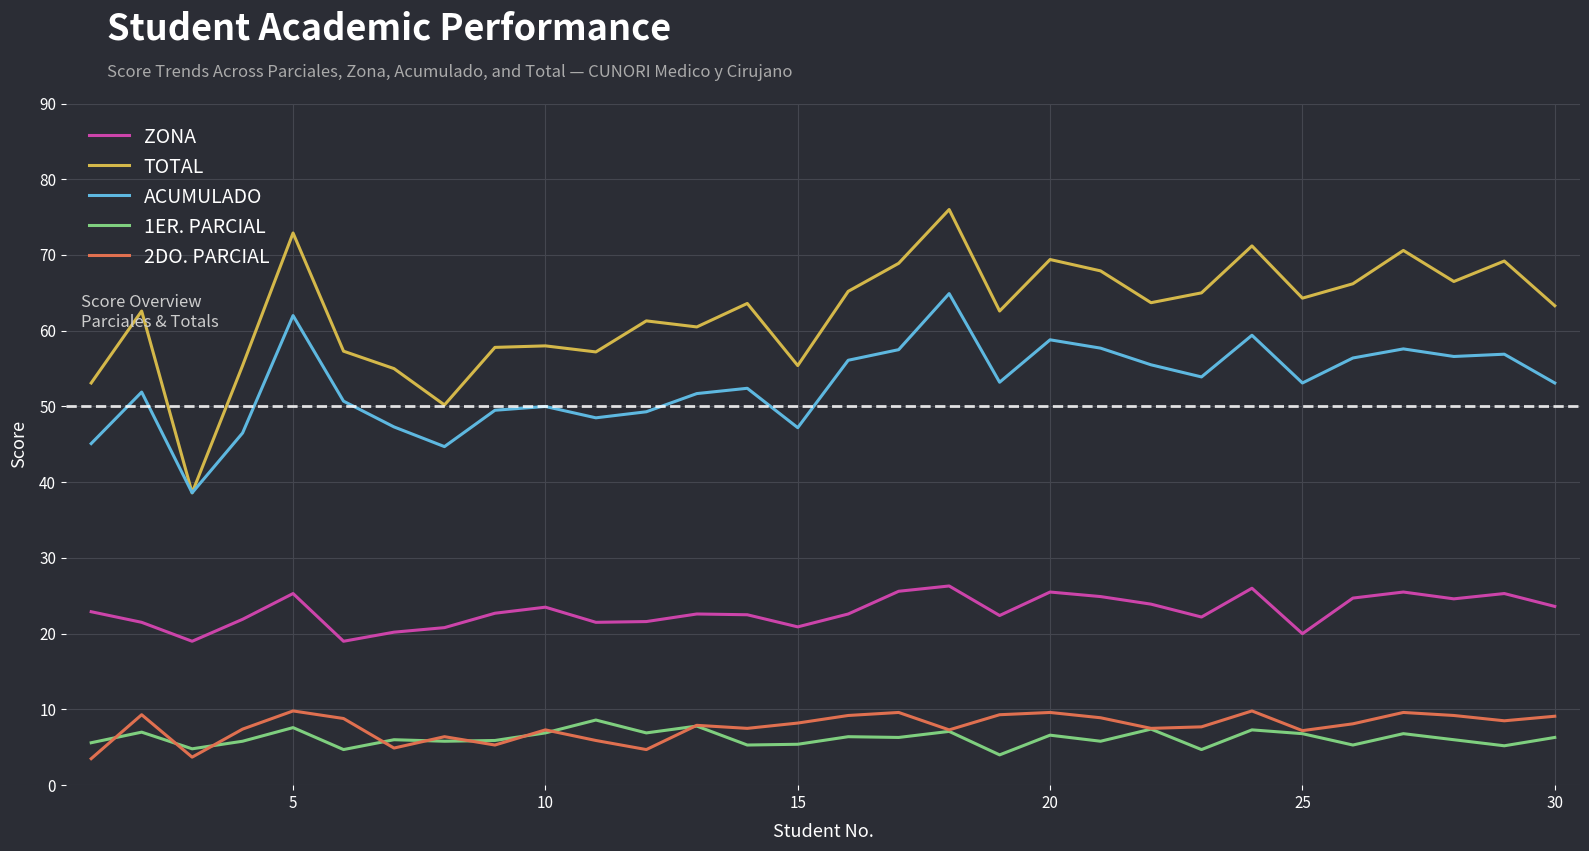

Which series has the widest spread of values?

TOTAL